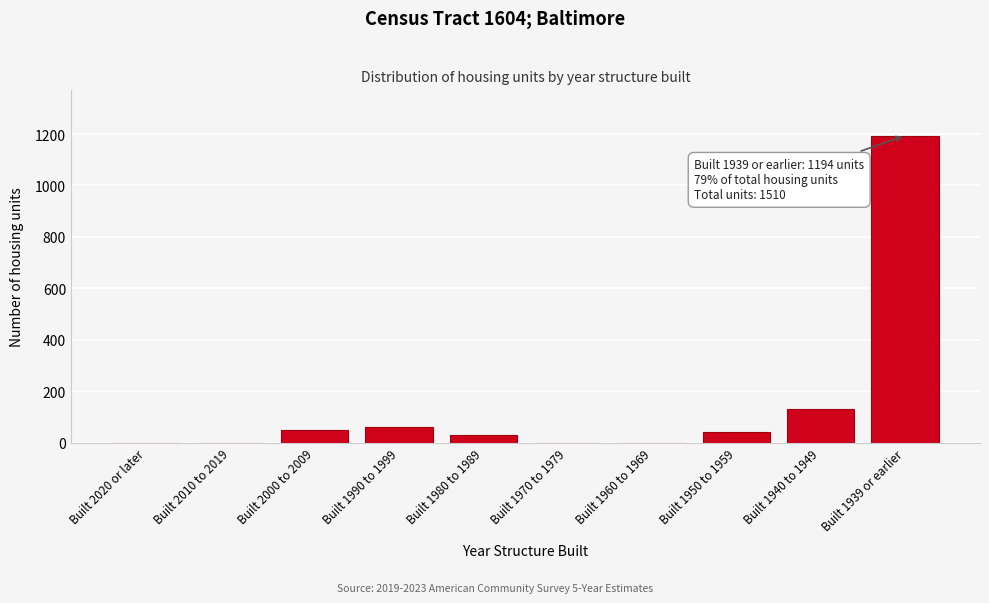

At which label is the value closest to 597?

Built 1940 to 1949